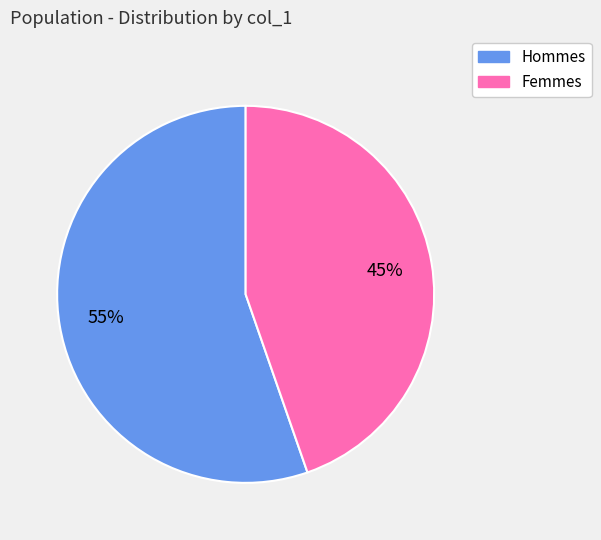

Is there a majority slice in this chart?

Yes